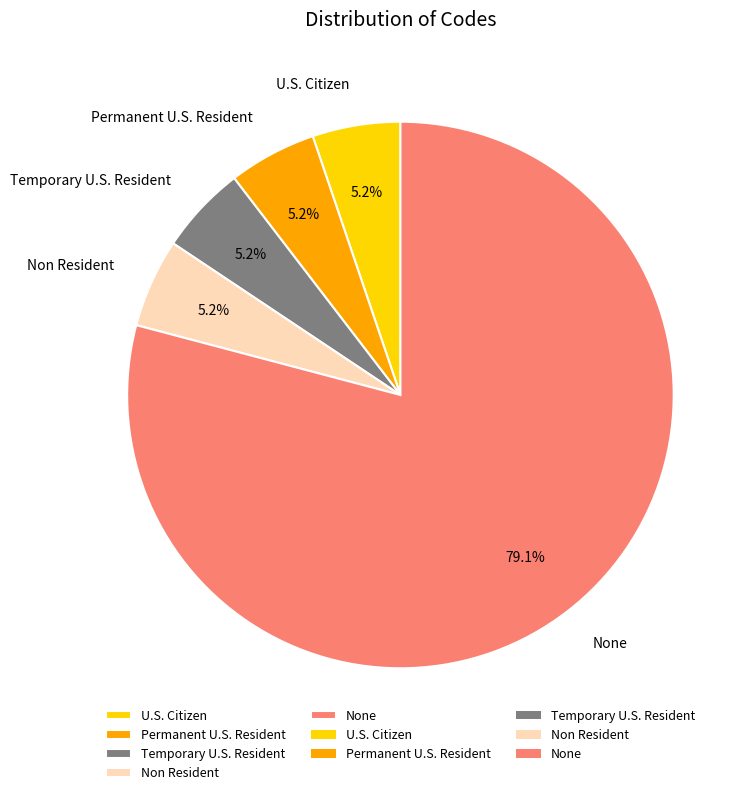

To the nearest percent, what percentage of the pie is Permanent U.S. Resident?

5%